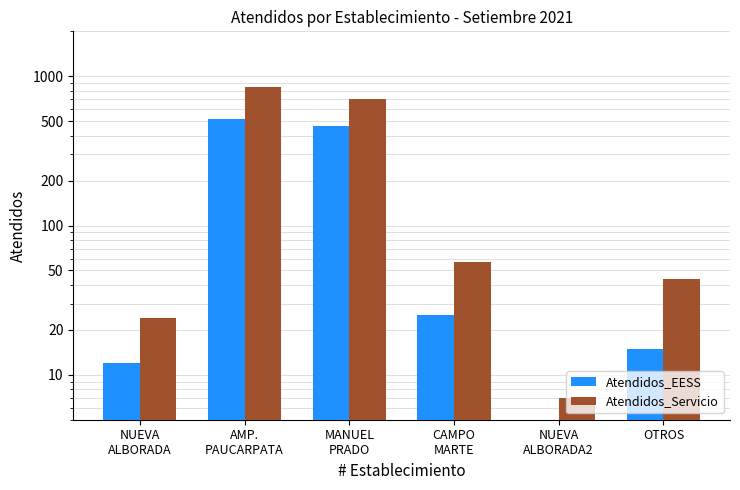

What is the approximate value of Atendidos_EESS at MANUEL
PRADO, to the nearest 10?

460